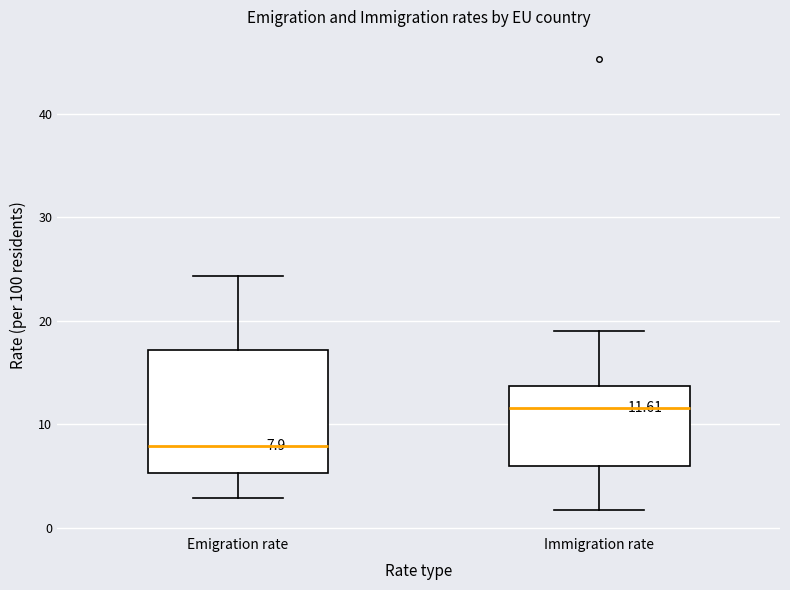

Which box is the tallest, from its lower edge to its upper edge?

Emigration rate